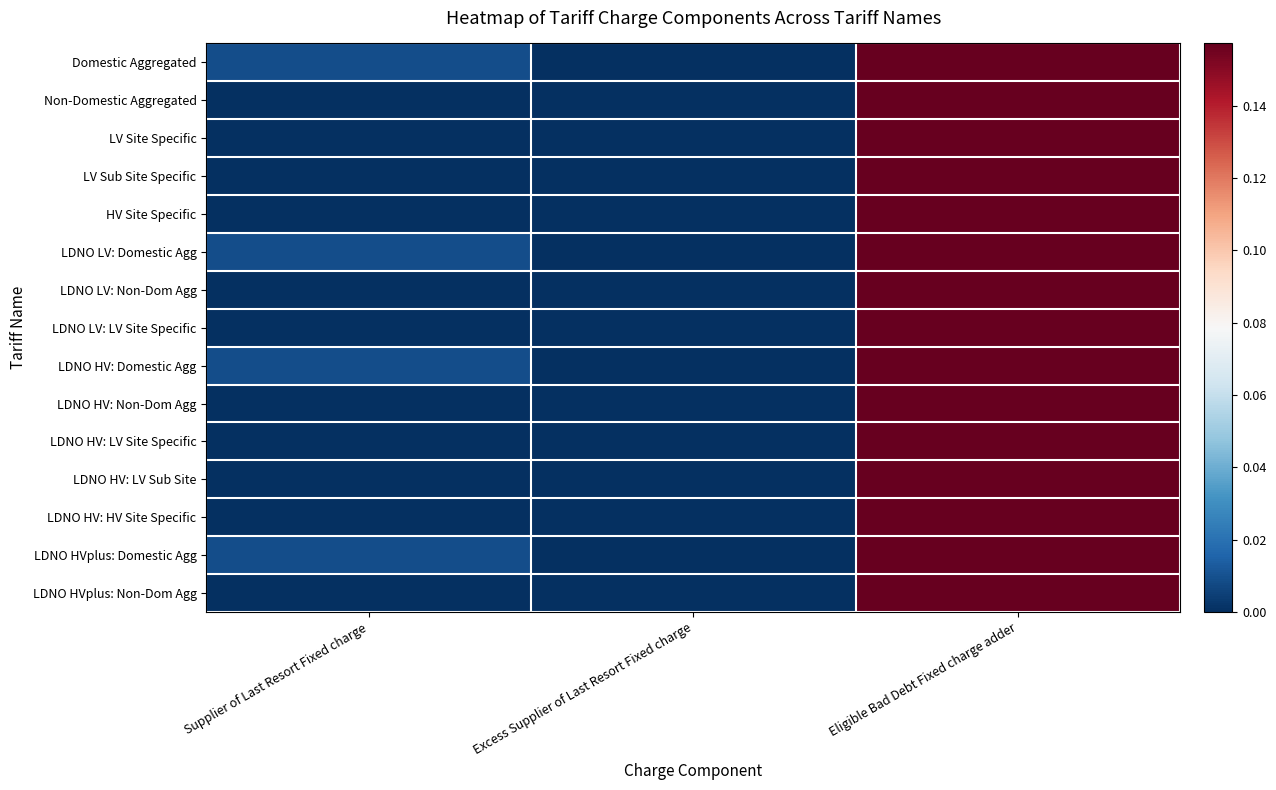

Which has a higher value, Excess Supplier of Last Resort Fixed charge or Eligible Bad Debt Fixed charge adder?

Eligible Bad Debt Fixed charge adder